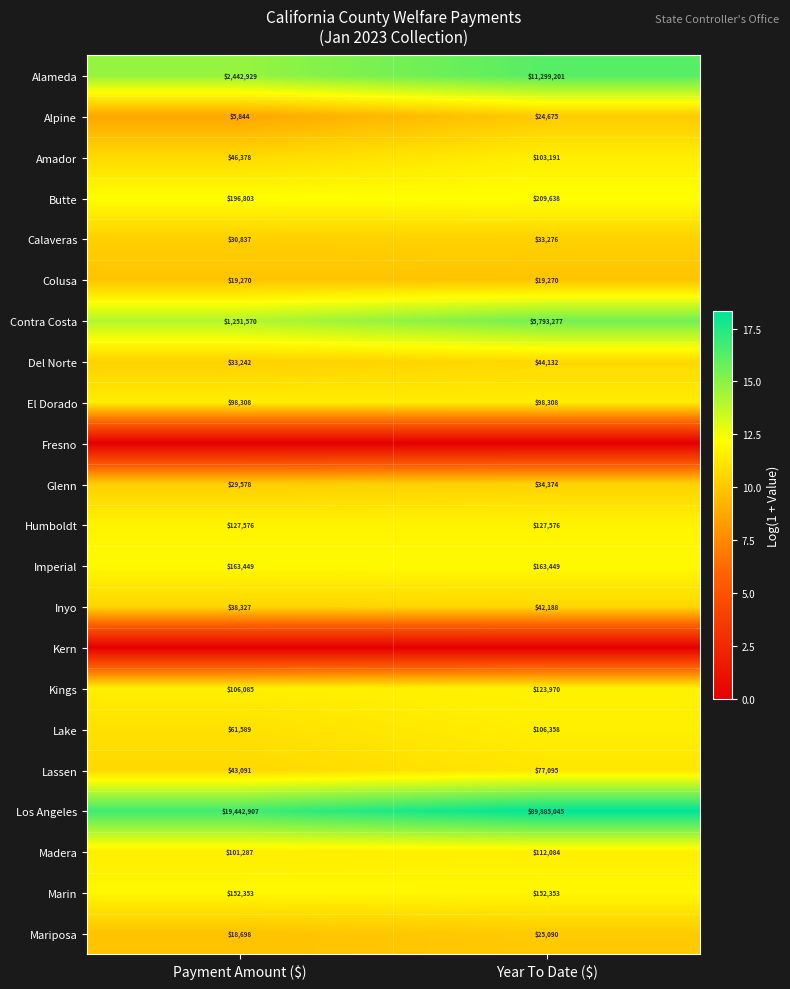

At which label does Los Angeles reach its peak?

Year To Date ($)